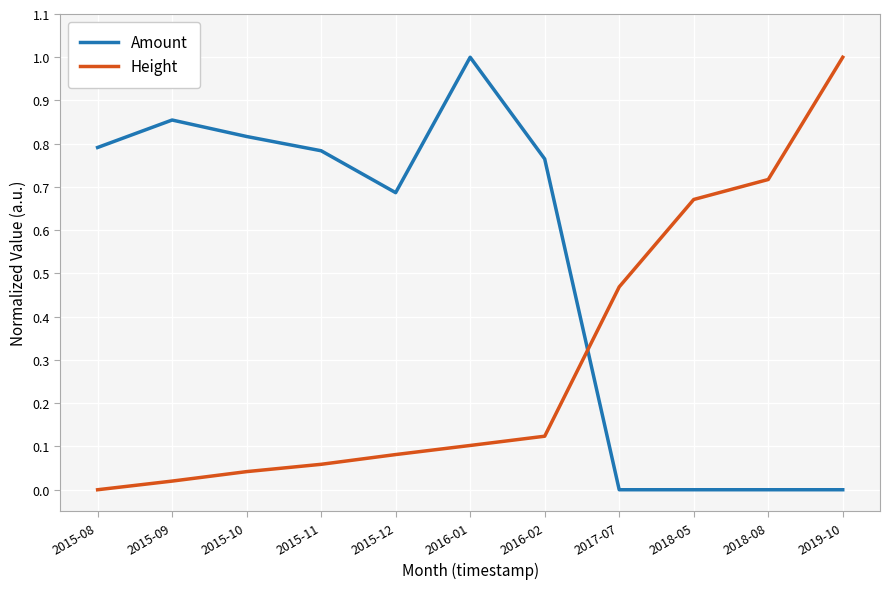

At how many categories does at least one series exceed 0?

11